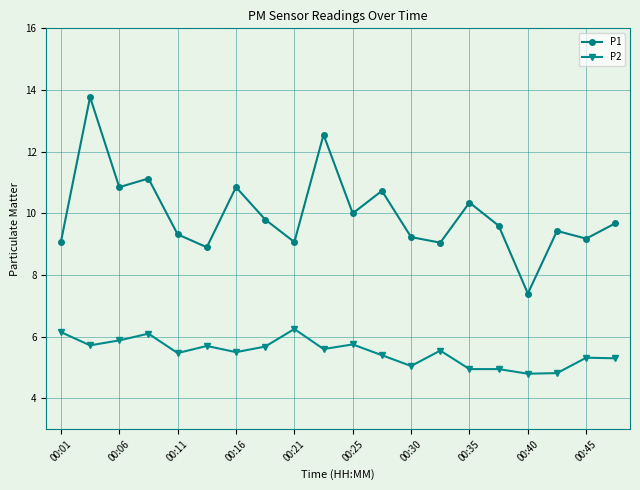

What is the greatest value displayed?

13.8